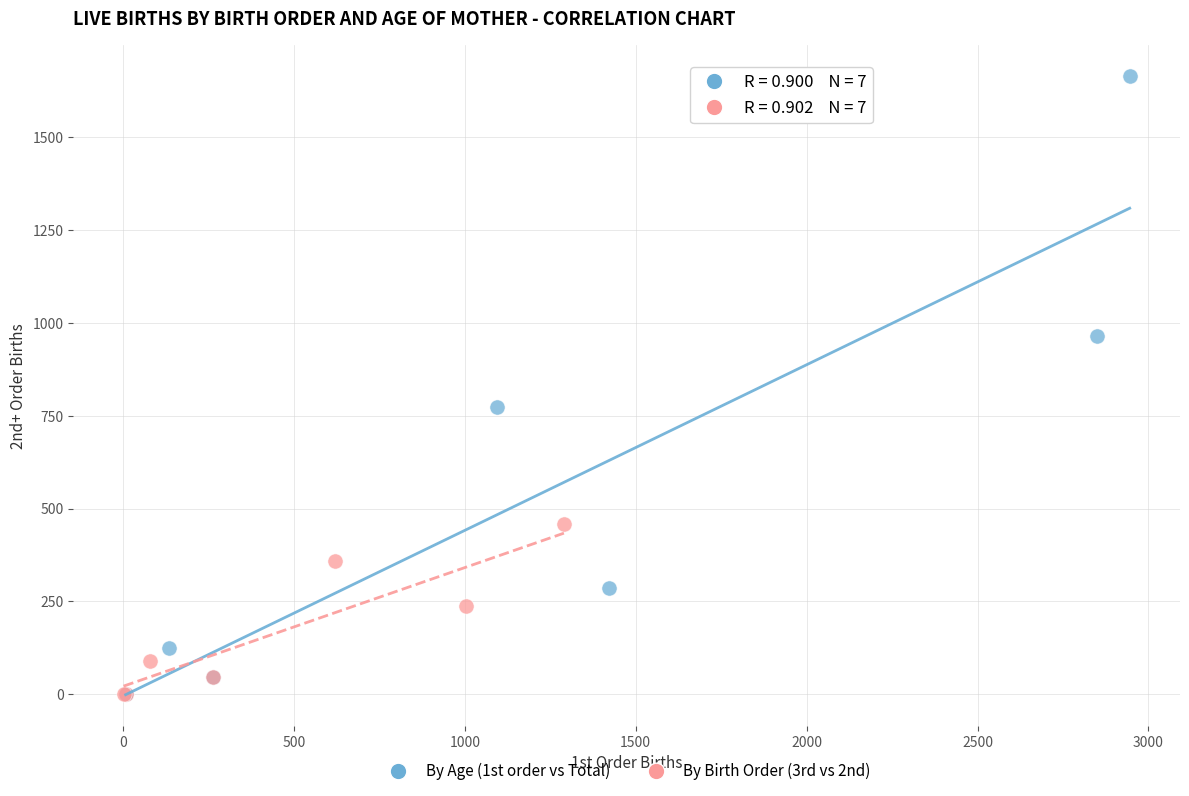

Which series contains the highest Y value?

By Age (1st order vs Total)